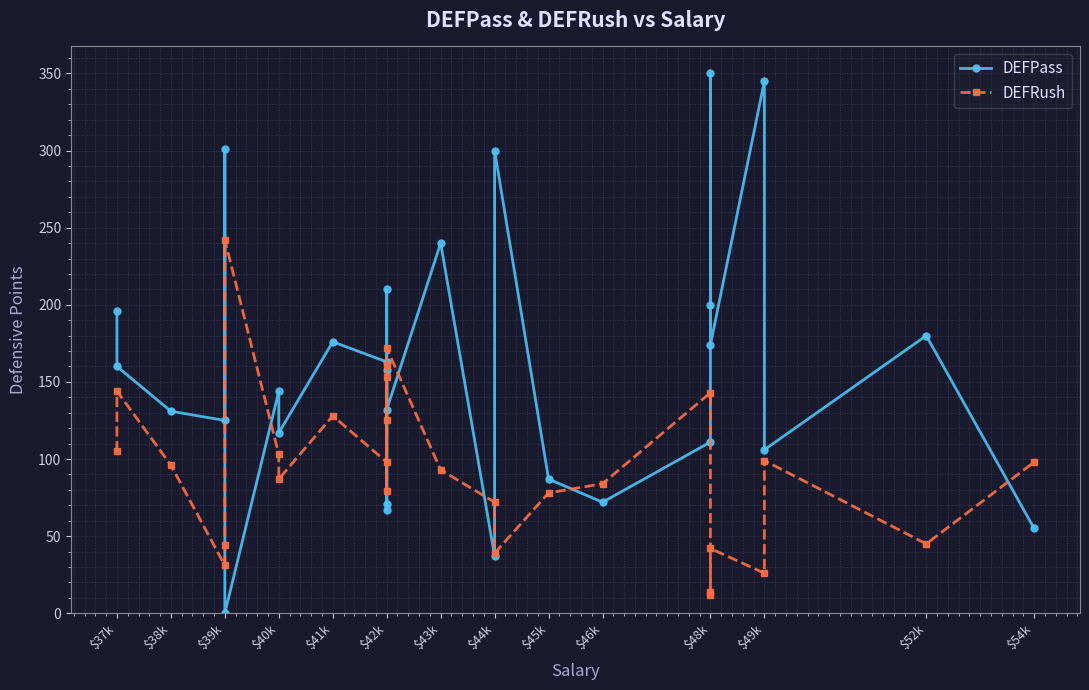

How many values in the DEFRush series exceed 96?

13